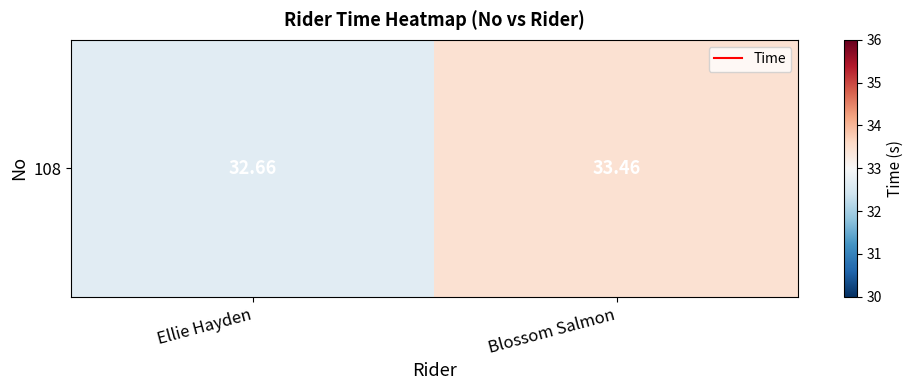

Between Blossom Salmon and Ellie Hayden, which is larger?

Blossom Salmon